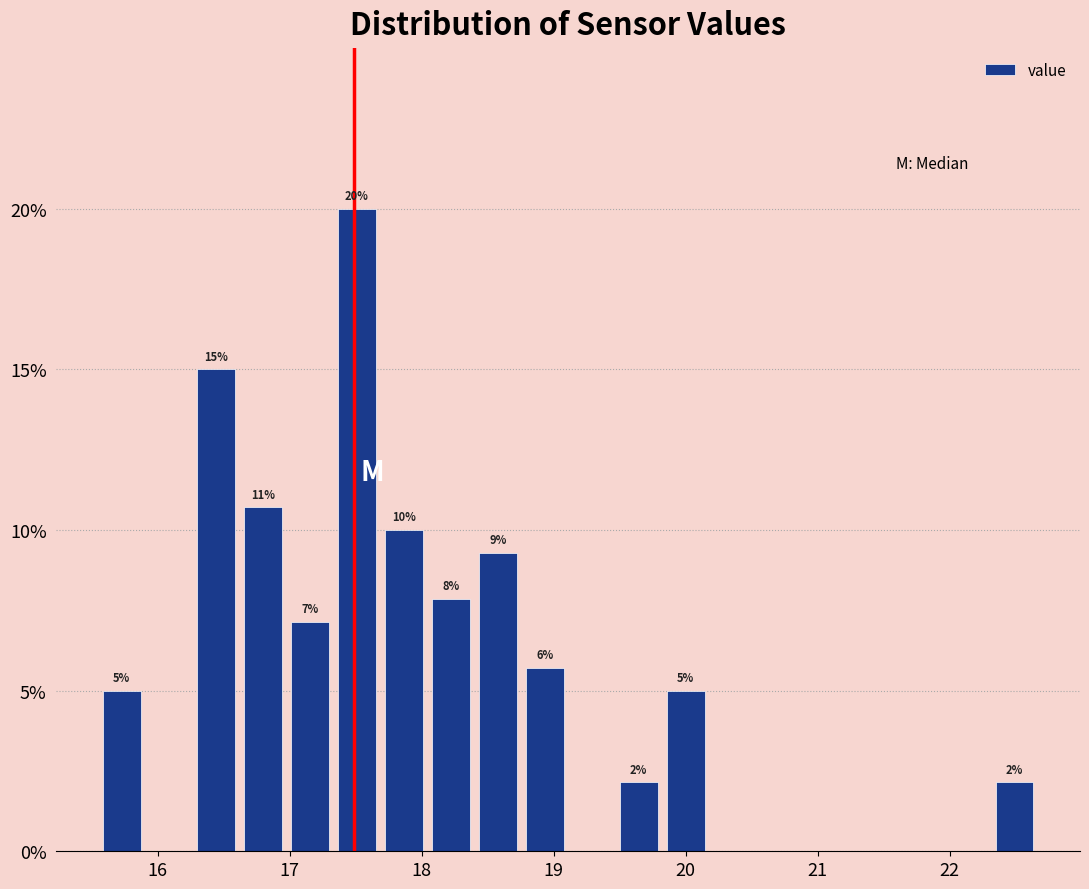

Around what value on the x-axis is the tallest bar? Give the approximate position of its centre, as read against the axis.

17.5